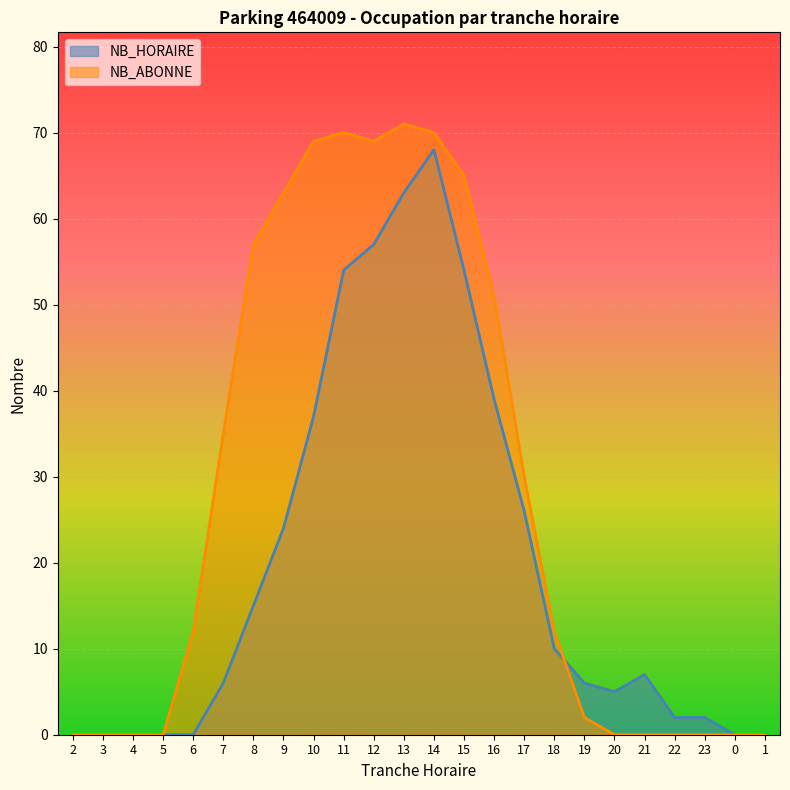

Between 3 and 19, which is larger?

19